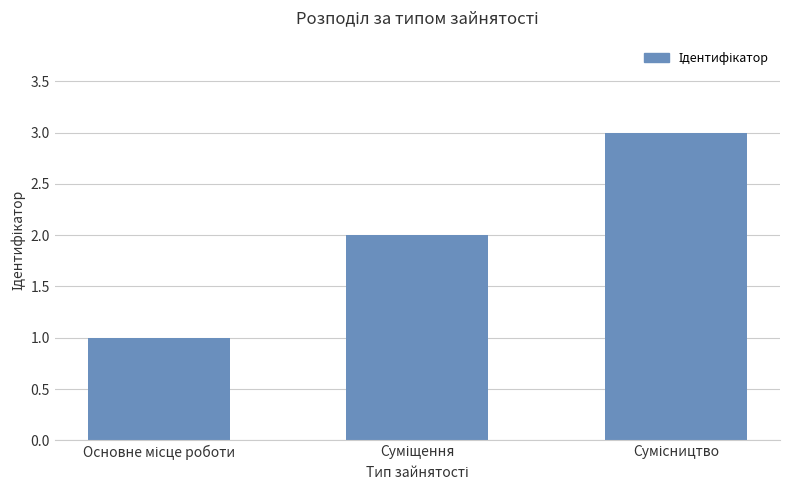

How many data points are less than 2?

1